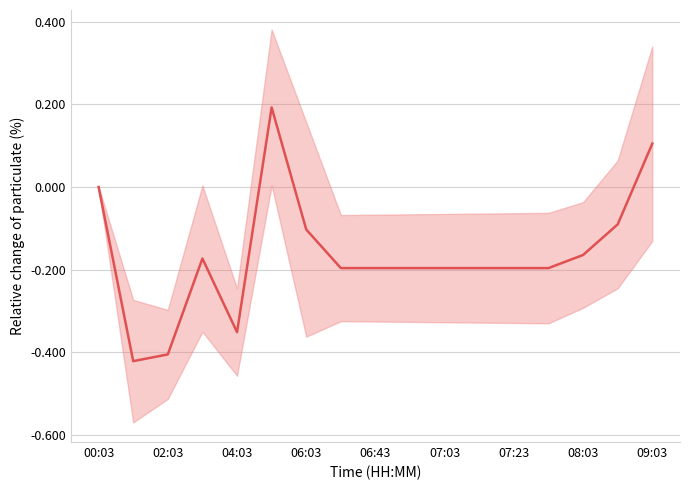

What is the value of the 5th point from the left?

-0.4